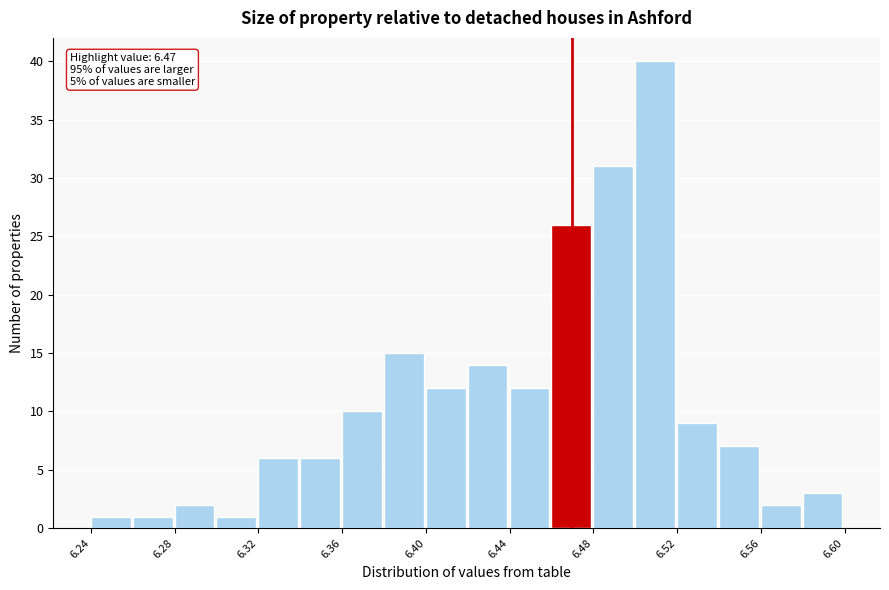

Over which range of the x-axis is the bar tallest?

6.50 to 6.52